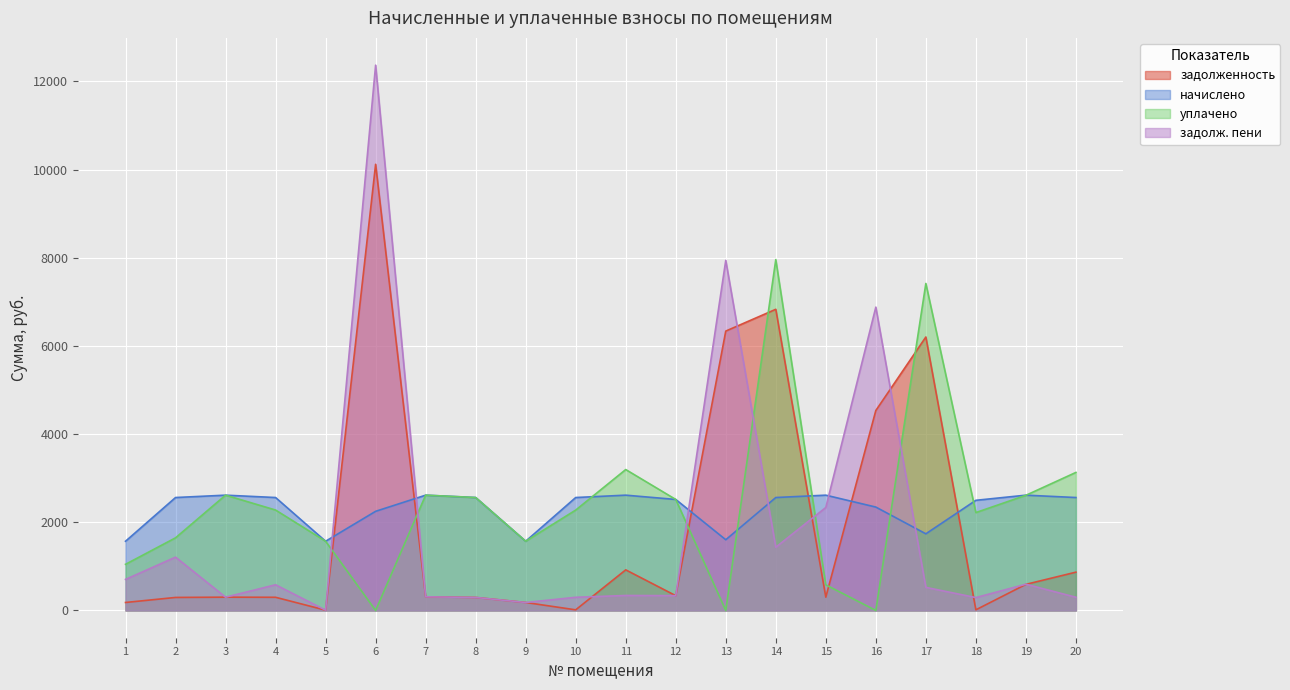

Which series ends up on top after the final intersection of начислено and задолженность?

начислено